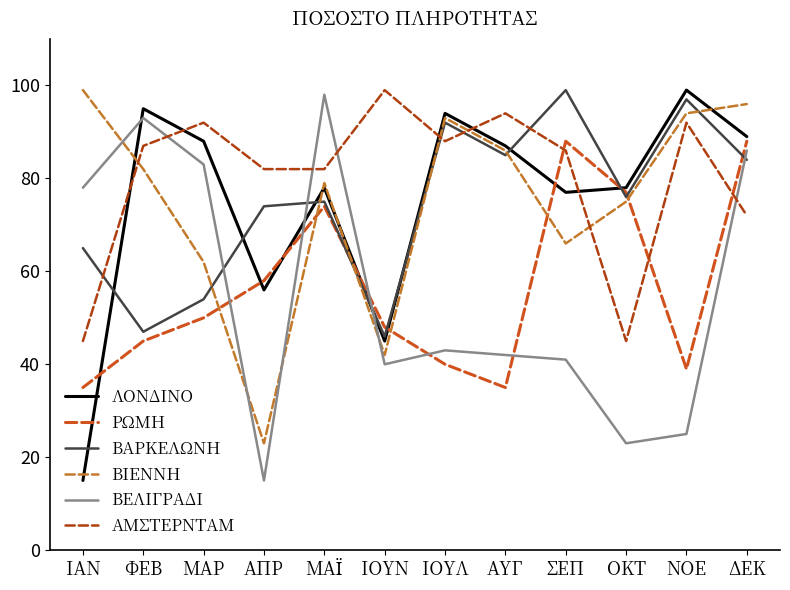

At which category is the sum across all series the highest?

ΔΕΚ